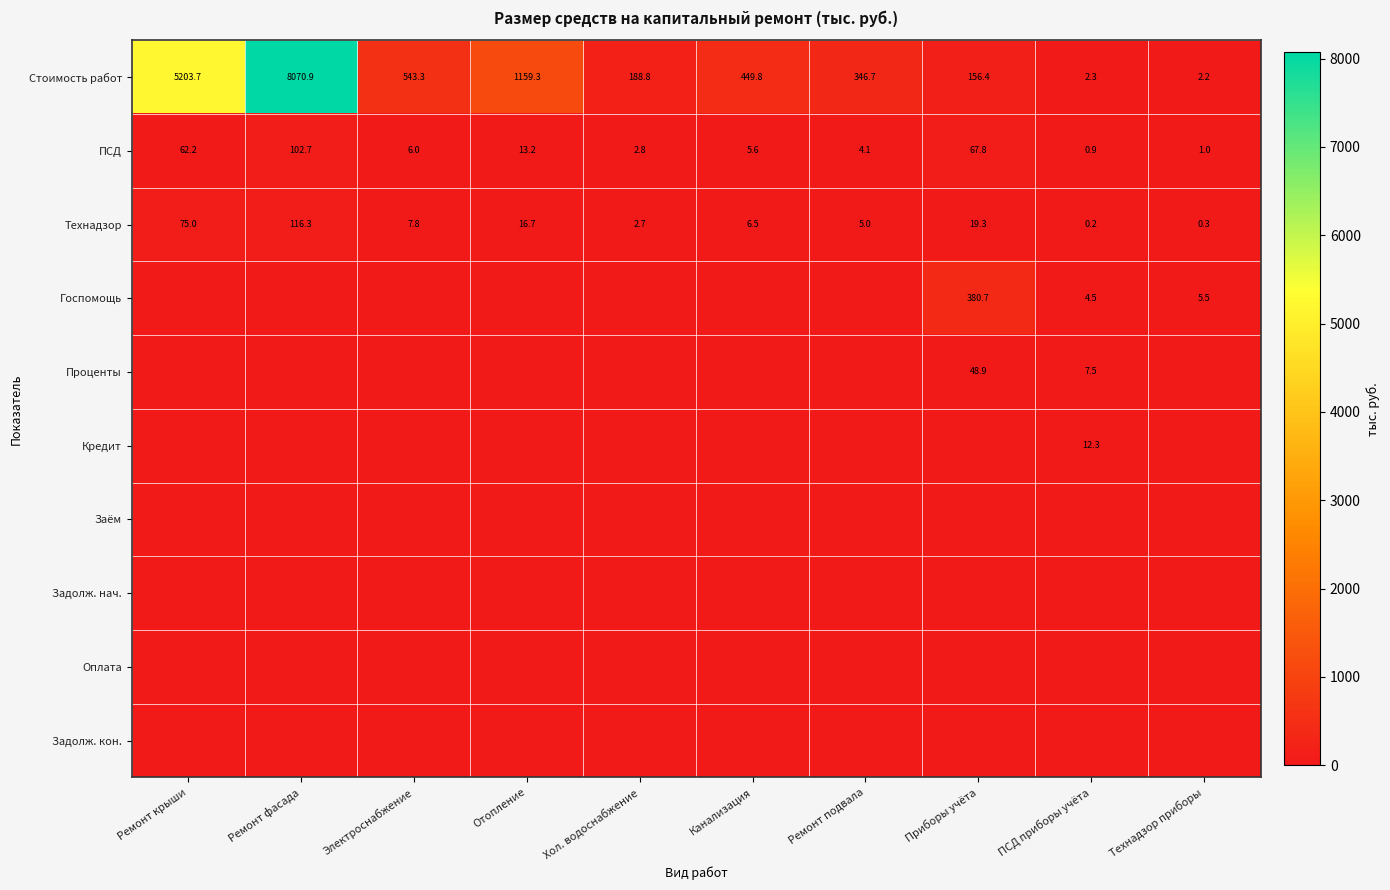

What is the difference between the highest and lowest values at Ремонт крыши?

5203.7